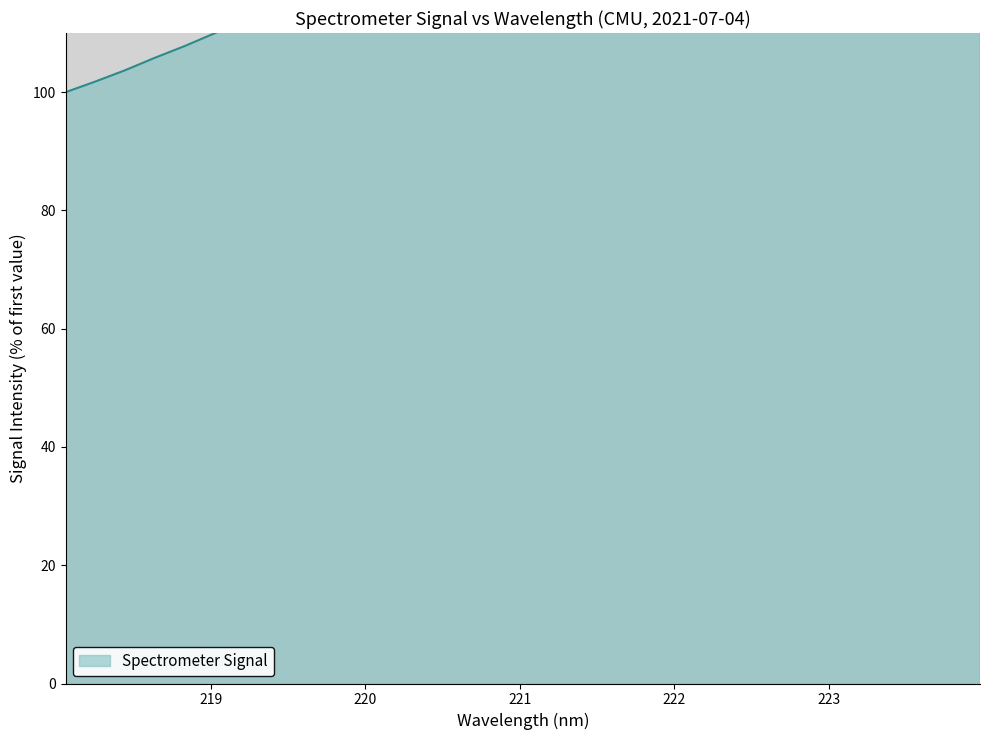

What is the change in value from 222.263 to 223.2172?

+18.5